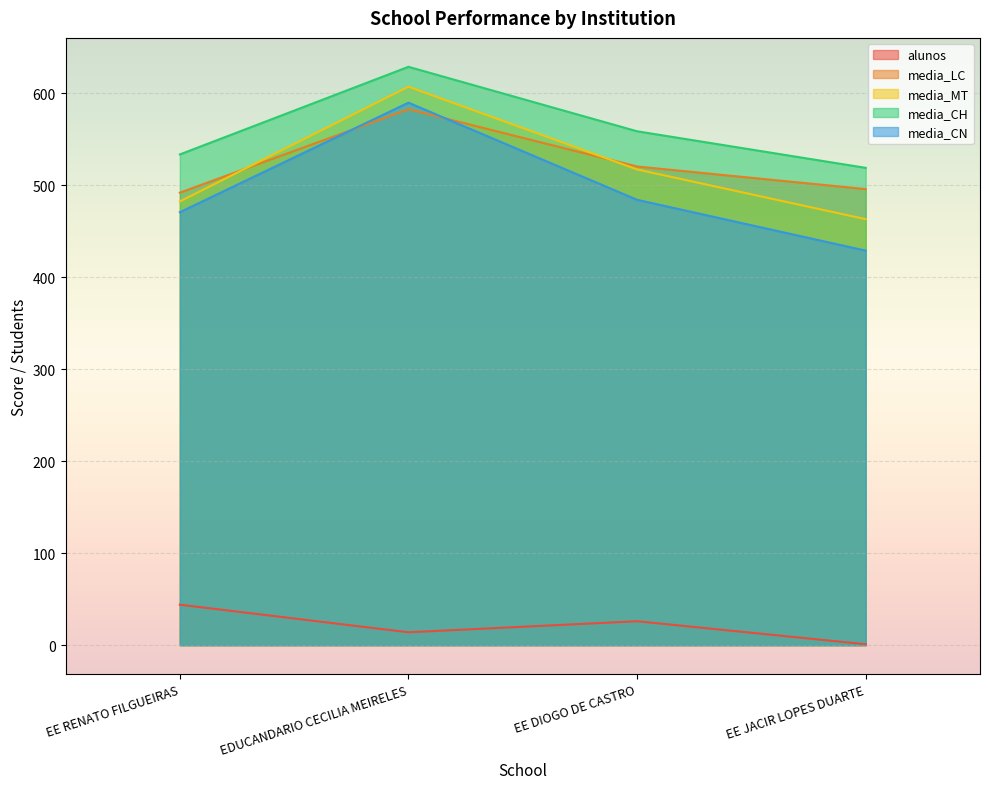

True or false: alunos has a value of 26.0 at EE DIOGO DE CASTRO.

True